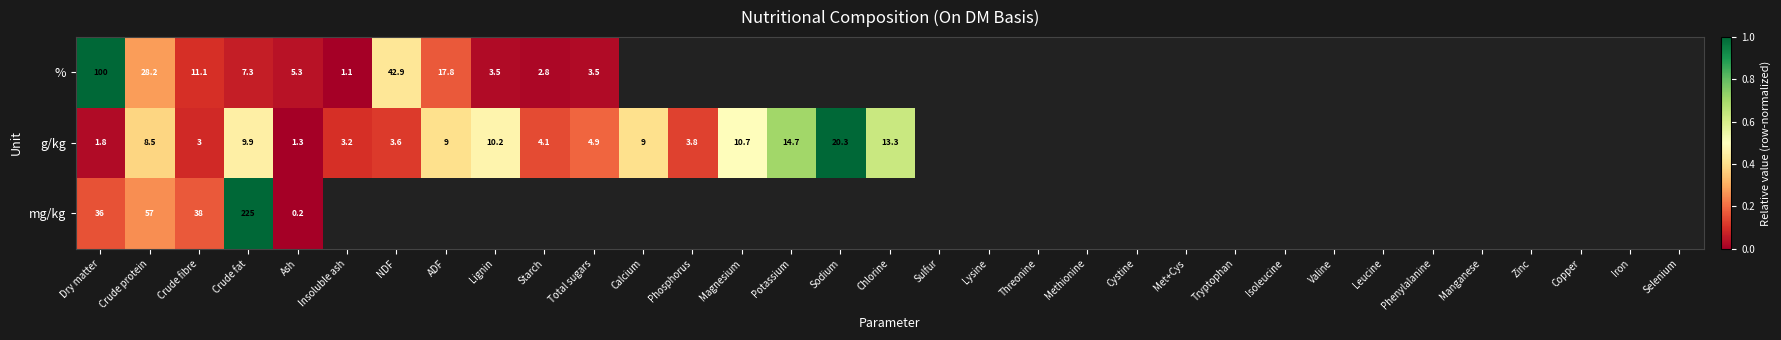

At Crude fat, list the series in order from smallest to largest.

%, g/kg, mg/kg